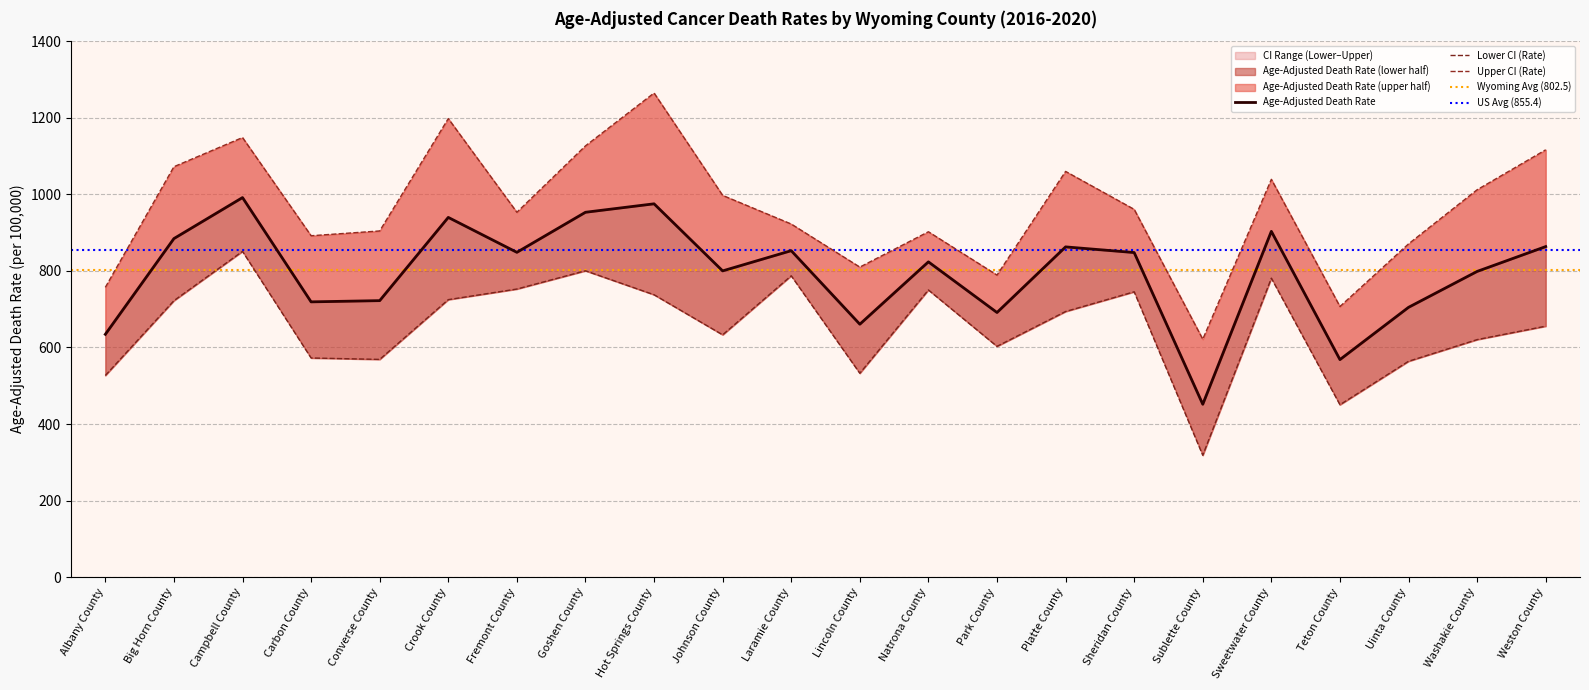

Which category has the lowest value in the Age-Adjusted Death Rate series?

Sublette County